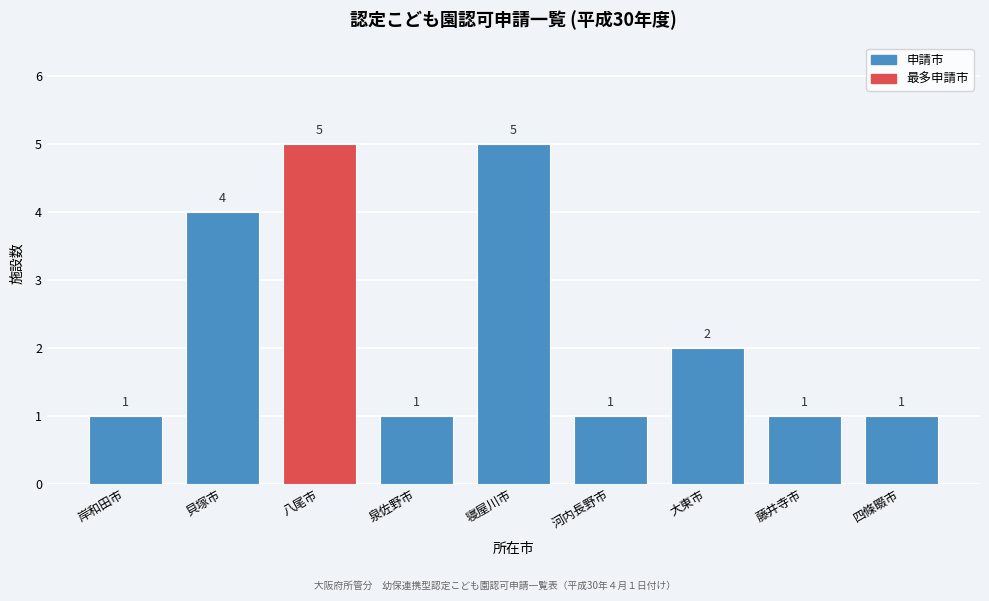

Reading left to right, extract all data points from this chart.

岸和田市=1	貝塚市=4	八尾市=5	泉佐野市=1	寝屋川市=5	河内長野市=1	大東市=2	藤井寺市=1	四條畷市=1